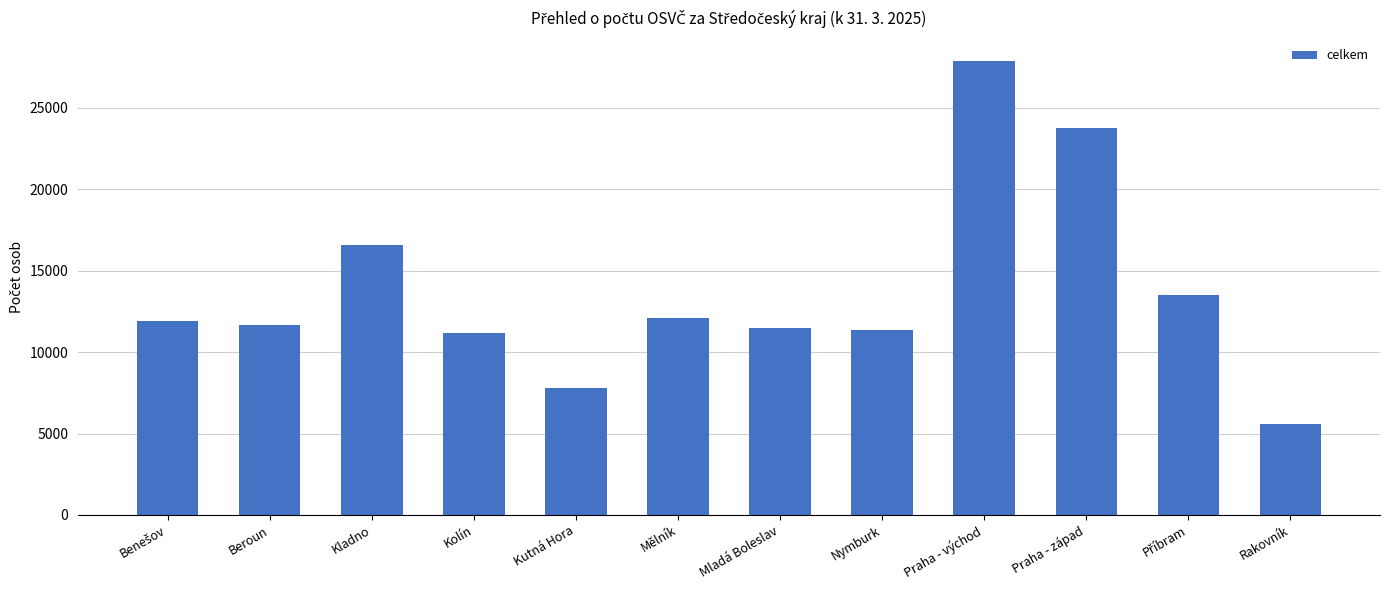

Count the number of data series in this chart.

1